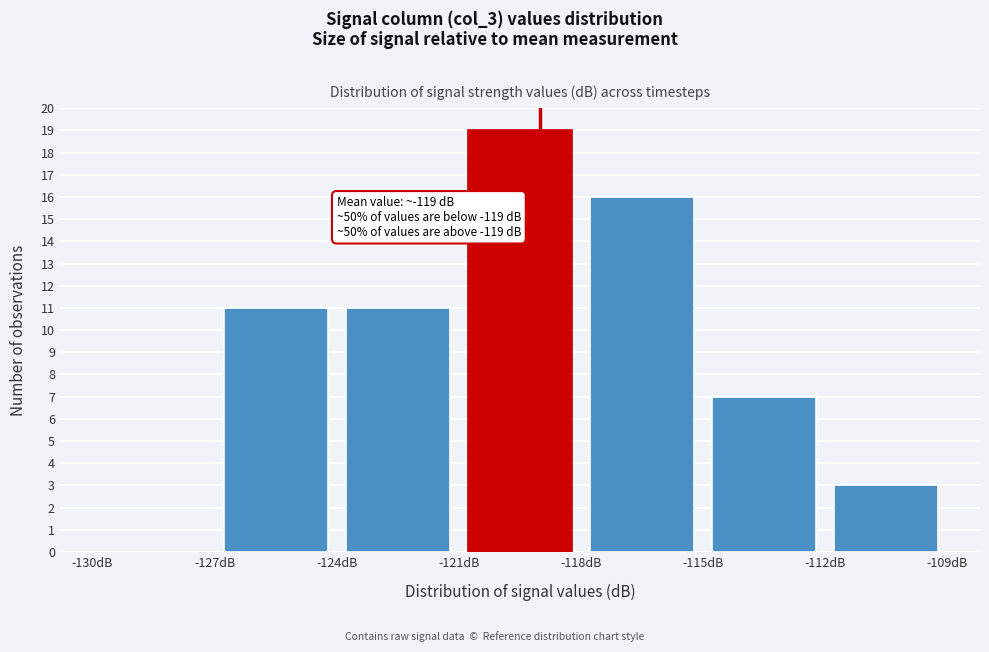

Over which range of the x-axis is the bar tallest?

-121 to -118